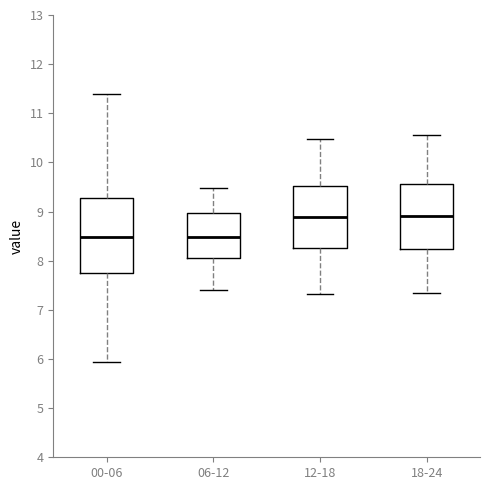

Where is the lower edge of the box for 12-18 on the y-axis? The values are not printed on the chart, so give them approximately, as read against the axis.

8.3